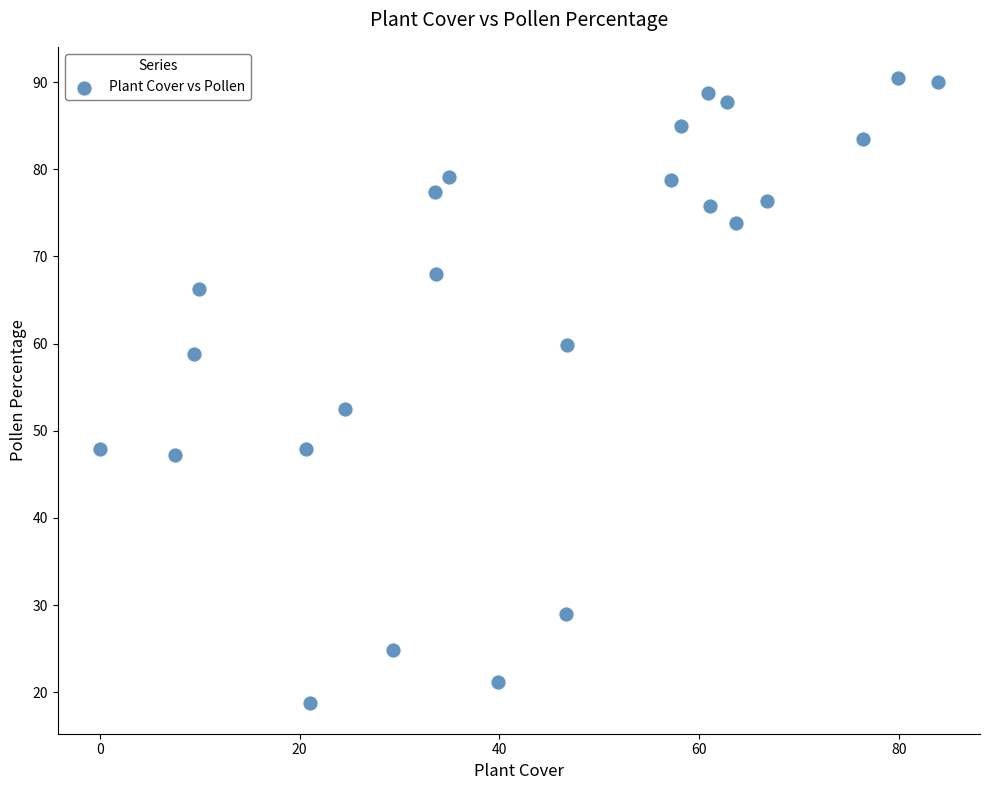

What is the range of X values (max minus min)?

83.9